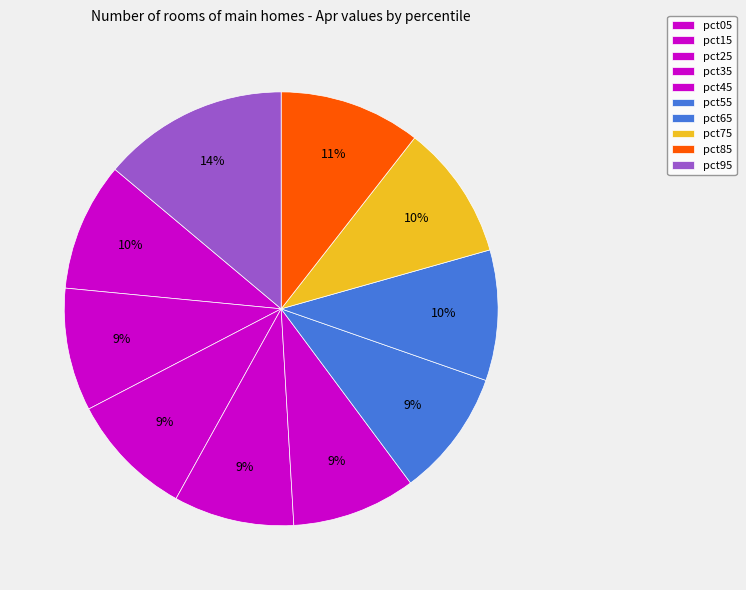

Which slice is the smallest?

pct35